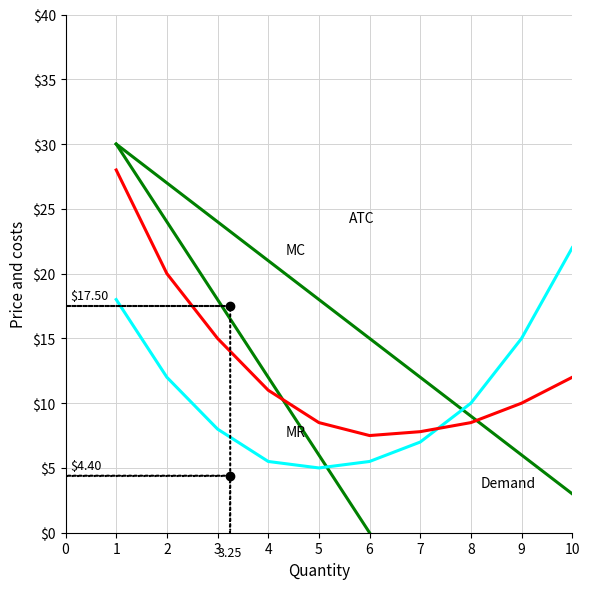

What is the value of the MR point at the 4th from the left?

12.0